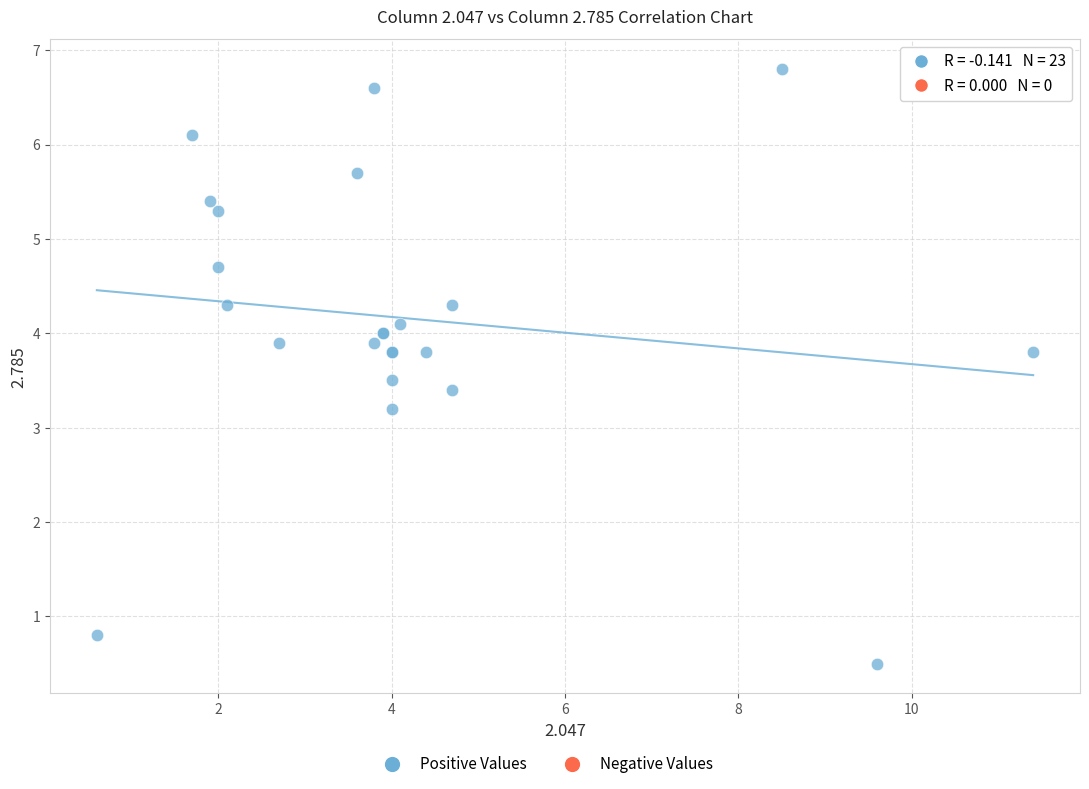

What Y value in the scatter plot is closest to 3?

3.2